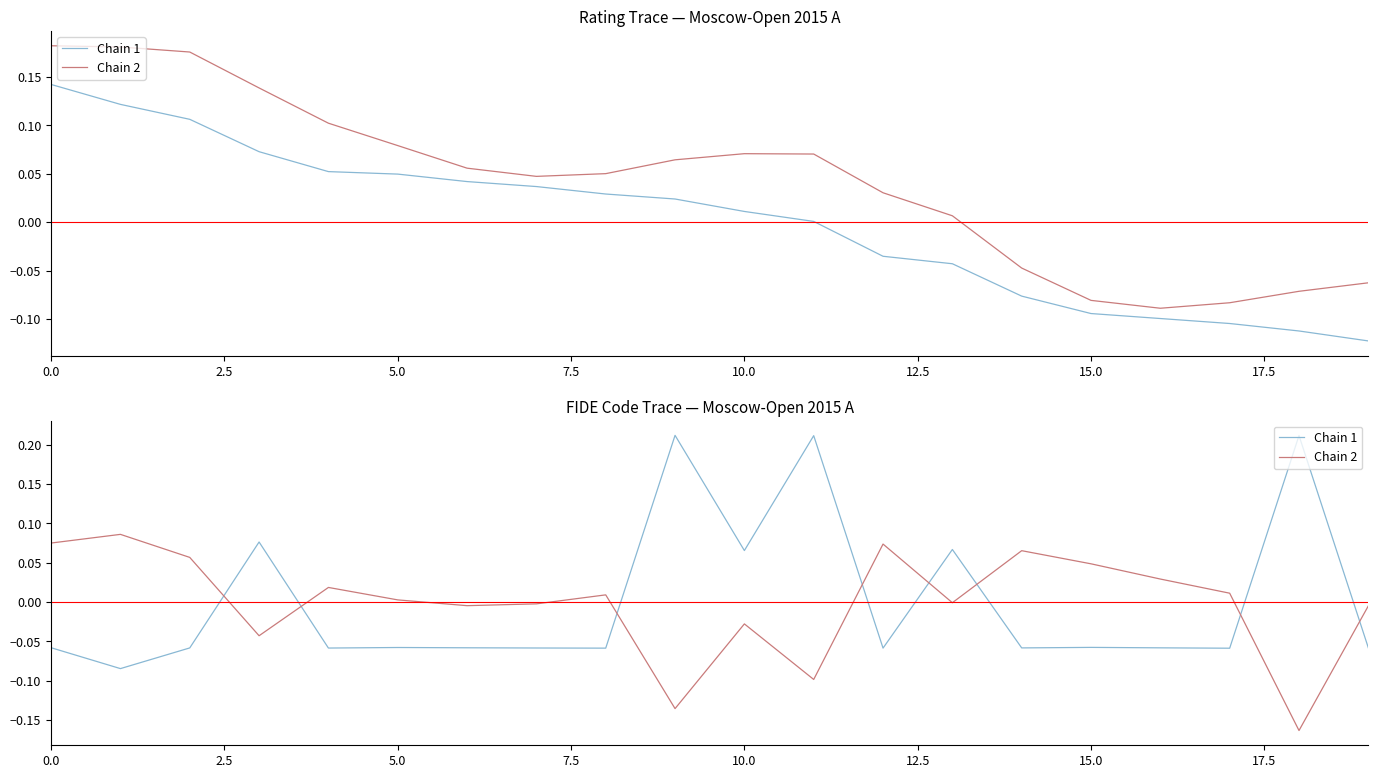

What are all the series names shown in the legend?

Chain 1, Chain 2